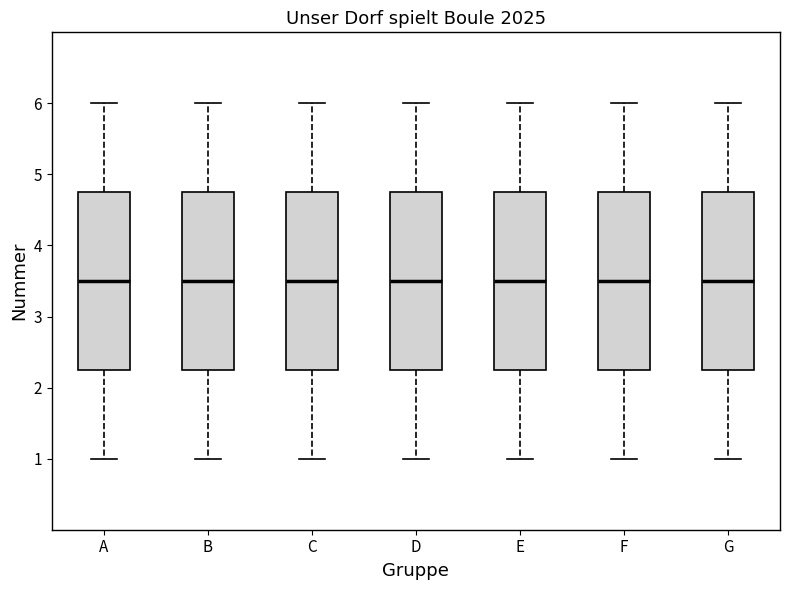

Reading left to right, transcribe this box plot: for each box, give where its median line is, the range the box spans, and where its two whiskers end, as read against the y-axis. The values are not printed on the chart, so give them approximately, as read against the axis.

A: median 3.5, box 2.3 to 4.8, whiskers 1.0 to 6.0
B: median 3.5, box 2.3 to 4.8, whiskers 1.0 to 6.0
C: median 3.5, box 2.3 to 4.8, whiskers 1.0 to 6.0
D: median 3.5, box 2.3 to 4.8, whiskers 1.0 to 6.0
E: median 3.5, box 2.3 to 4.8, whiskers 1.0 to 6.0
F: median 3.5, box 2.3 to 4.8, whiskers 1.0 to 6.0
G: median 3.5, box 2.3 to 4.8, whiskers 1.0 to 6.0